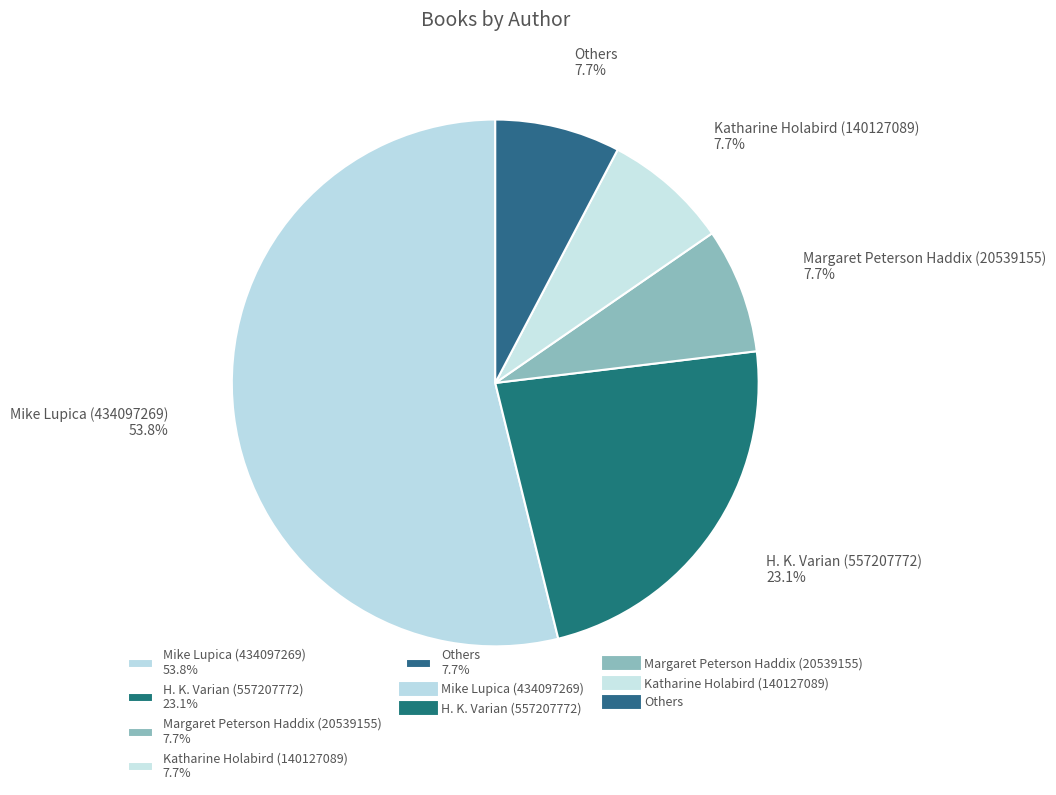

Approximately how many times larger is the value at H. K. Varian (557207772) 23.1% compared to Mike Lupica (434097269) 53.8%?

0.4